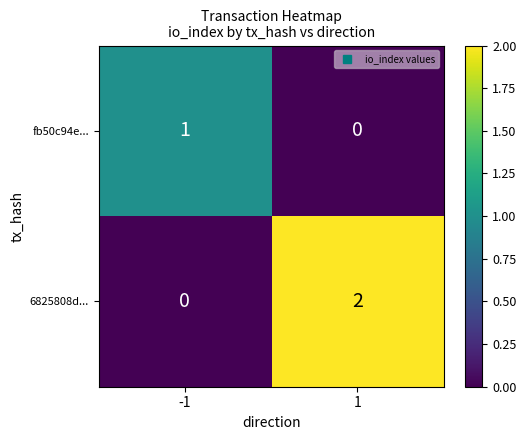

Which series has the largest total across all categories?

6825808d...